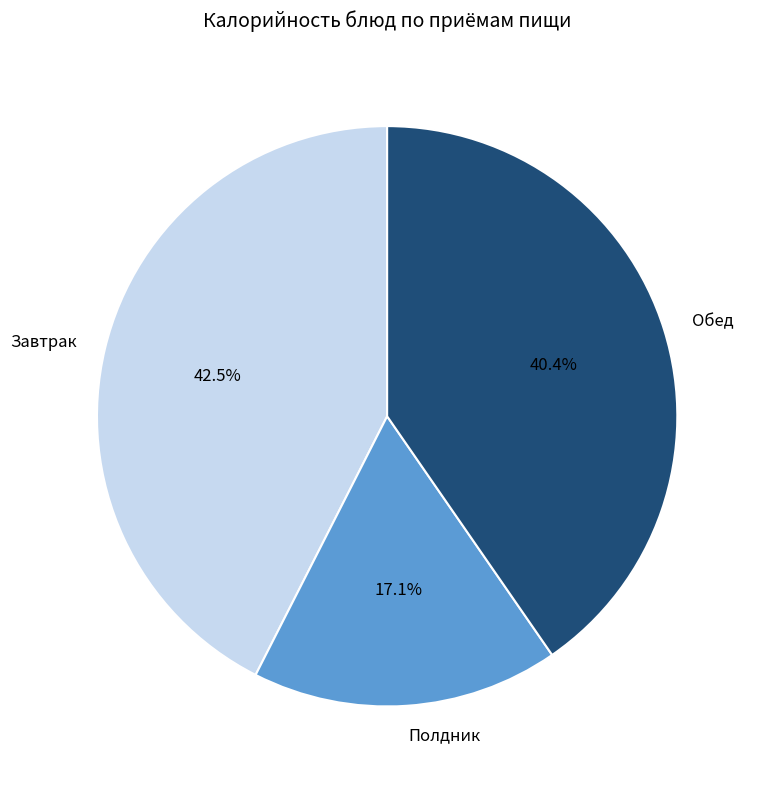

Which has a higher value, Обед or Полдник?

Обед